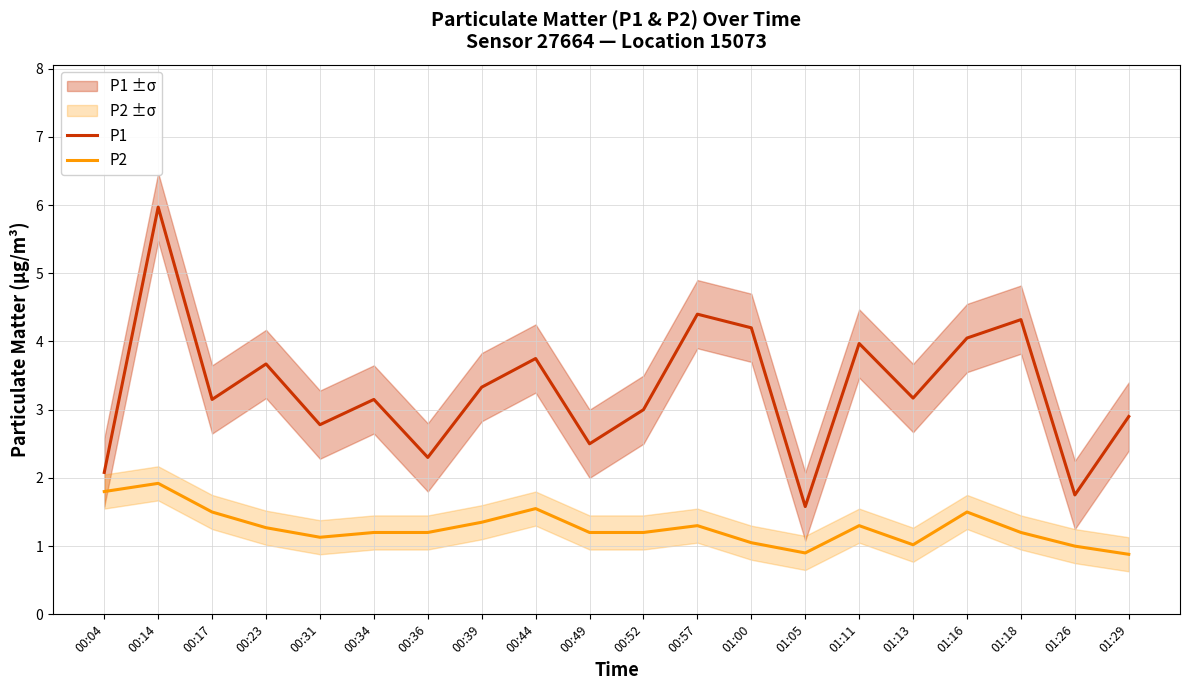

How many lines are shown in the chart?

2